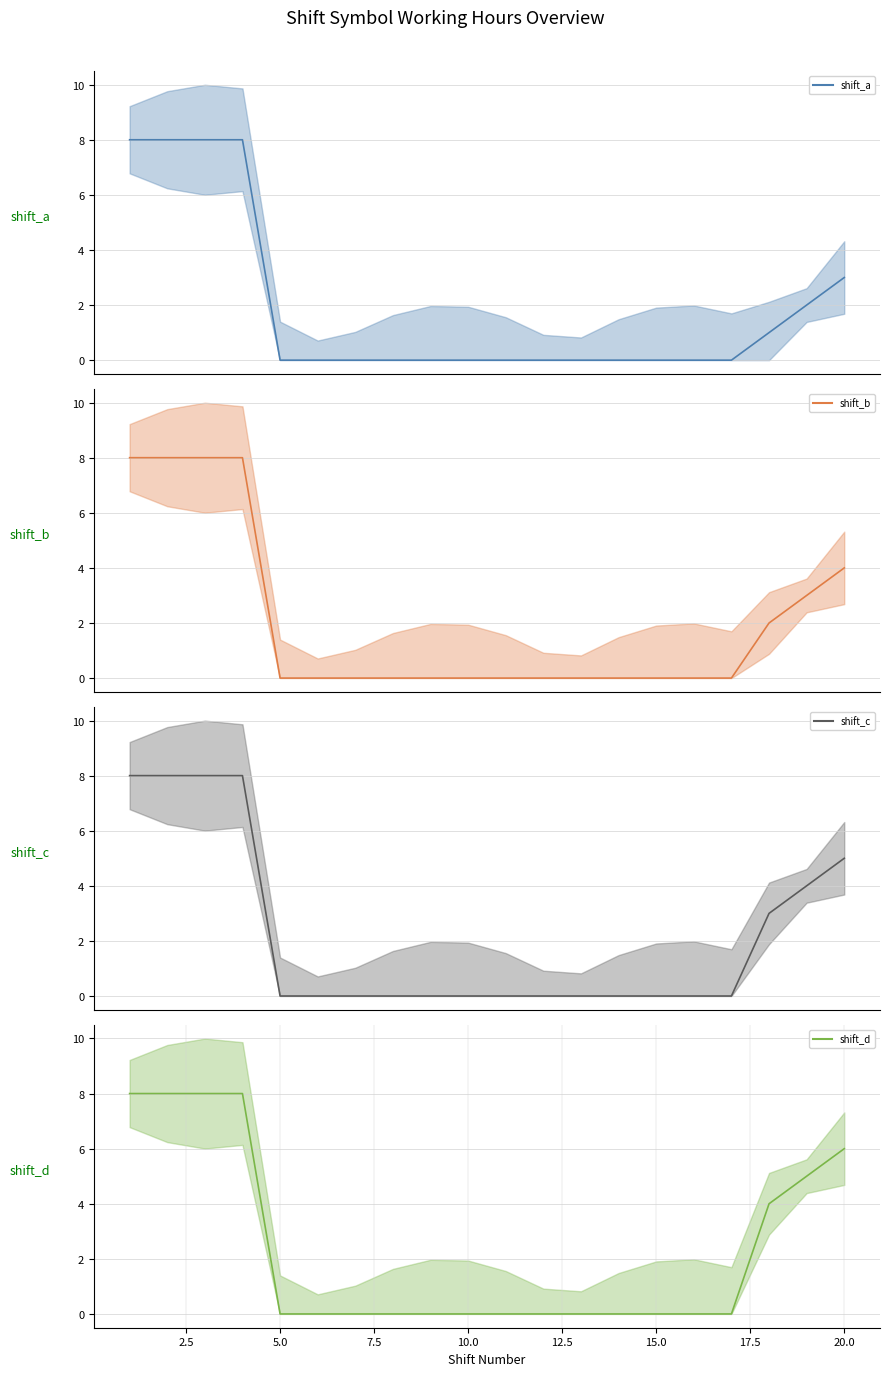

How many values in shift_b (mean) are above zero?

7